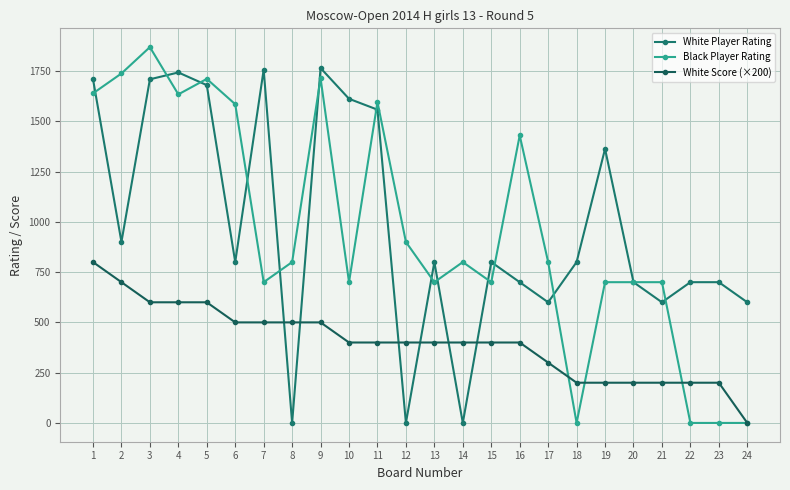

Which series ends up on top after the final intersection of White Player Rating and Black Player Rating?

White Player Rating